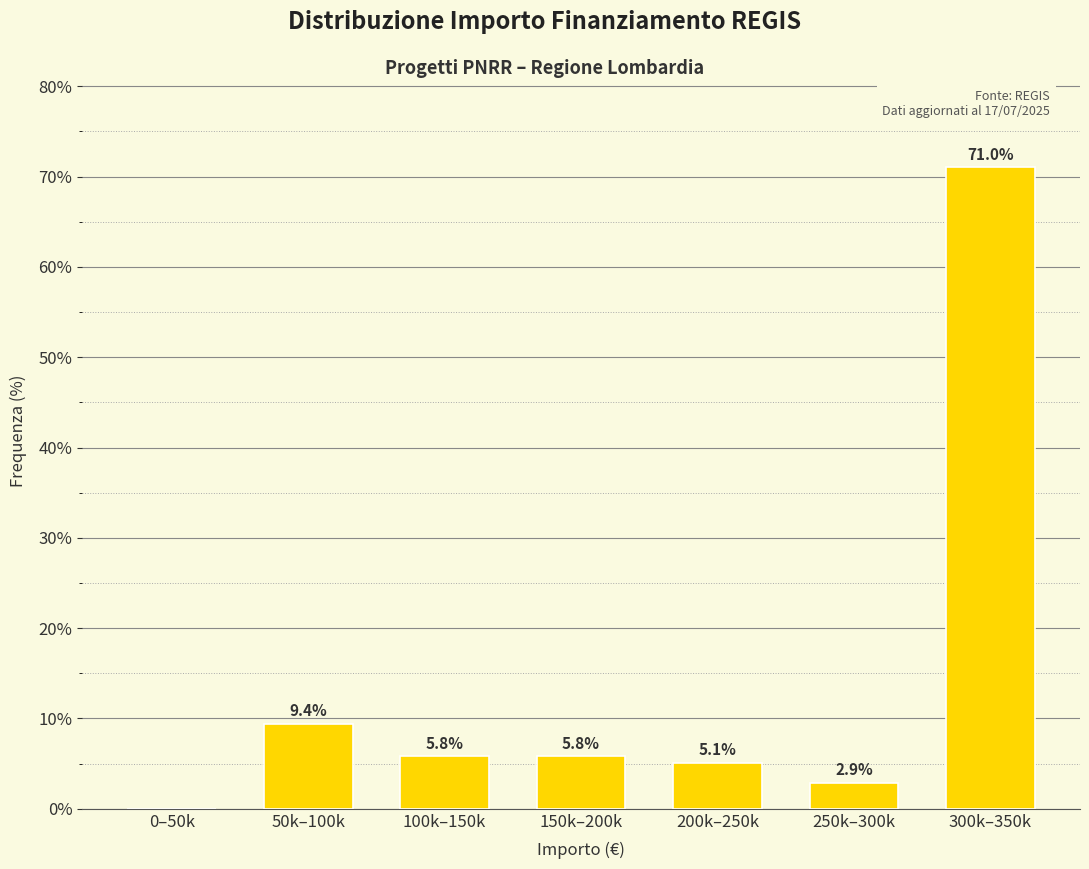

Reading left to right, extract all data points from this chart.

0–50k=0.0	50k–100k=9.4	100k–150k=5.8	150k–200k=5.8	200k–250k=5.1	250k–300k=2.9	300k–350k=71.0